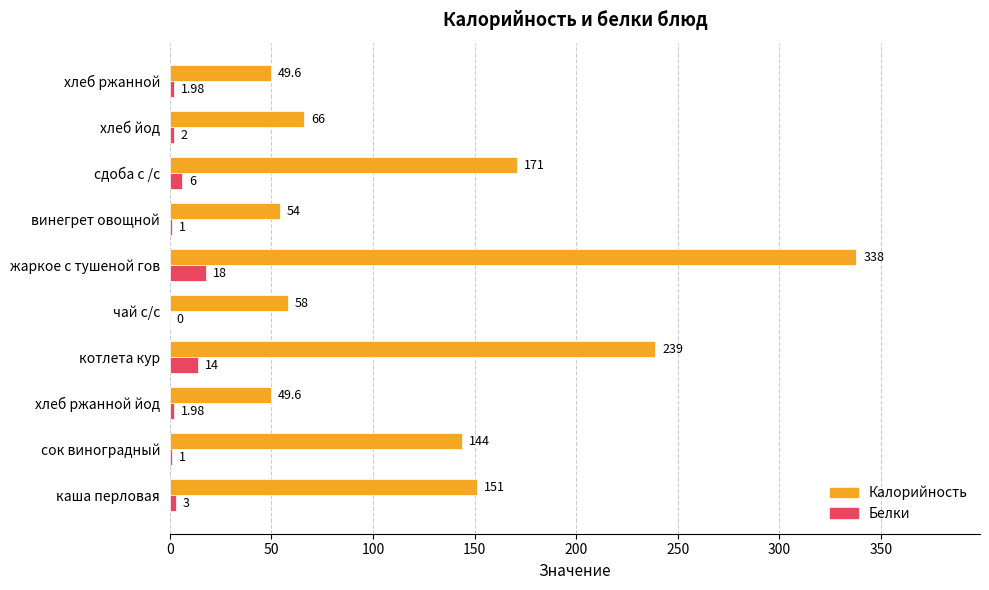

What is the sum of the Белки values at сдоба с /с and винегрет овощной?

7.0